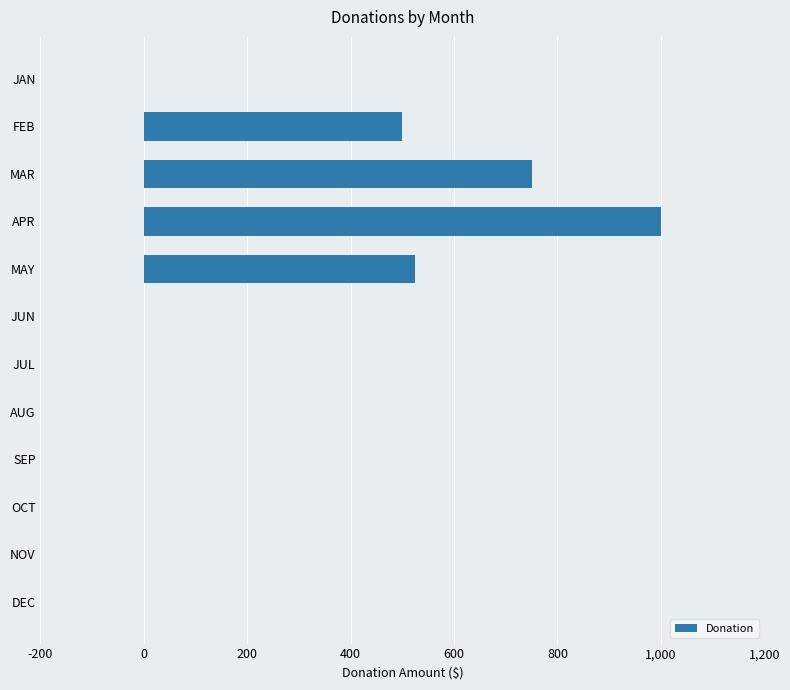

Which category has the highest value across all series?

APR